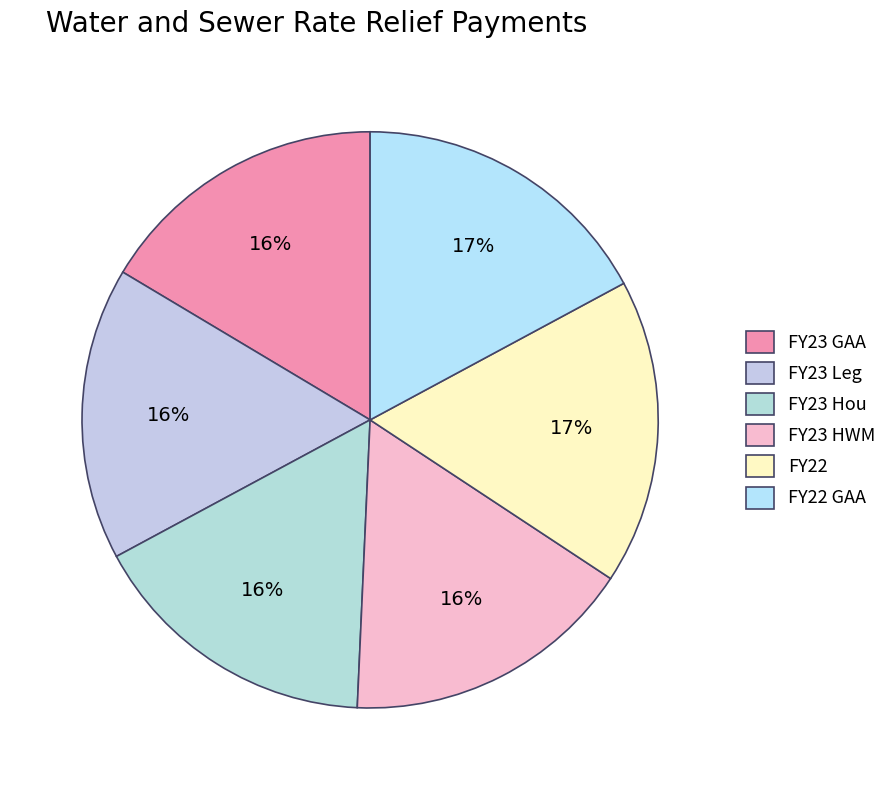

How many segments does this pie chart have?

6